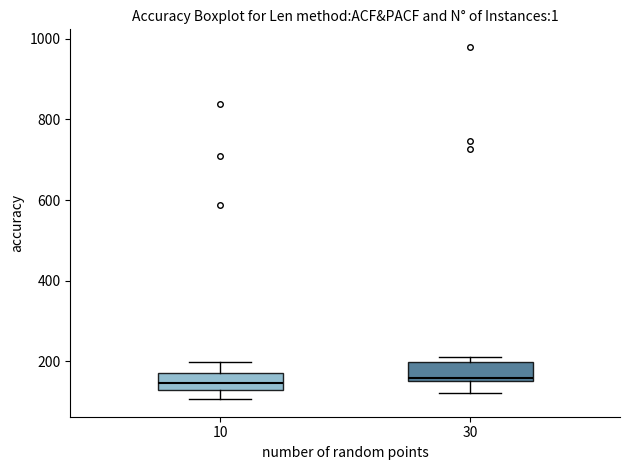

Where does the lower whisker of the box at x = 10 end on the y-axis? The values are not printed on the chart, so give them approximately, as read against the axis.

100